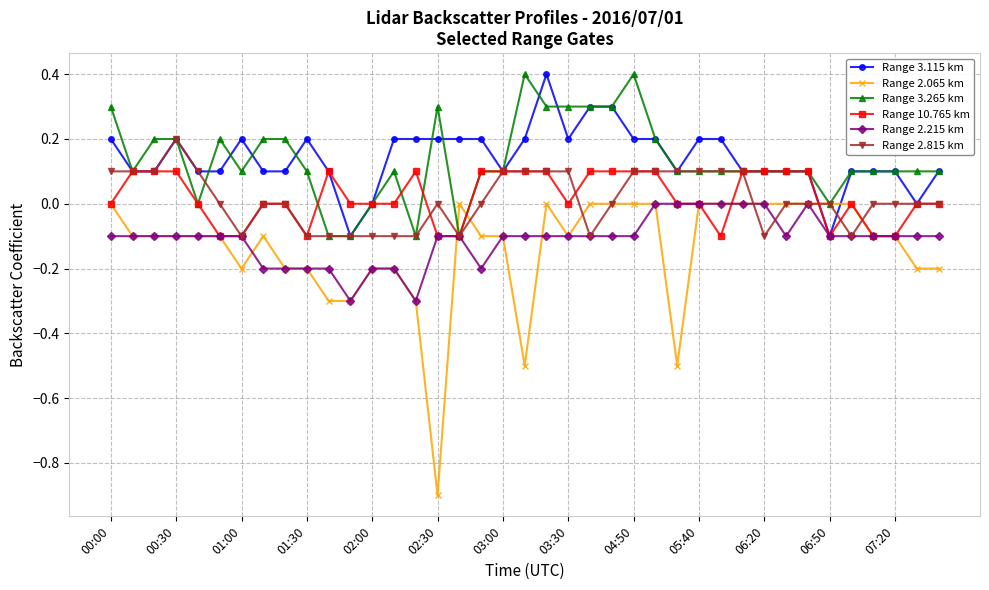

What is the maximum value for Range 3.115 km?

0.4